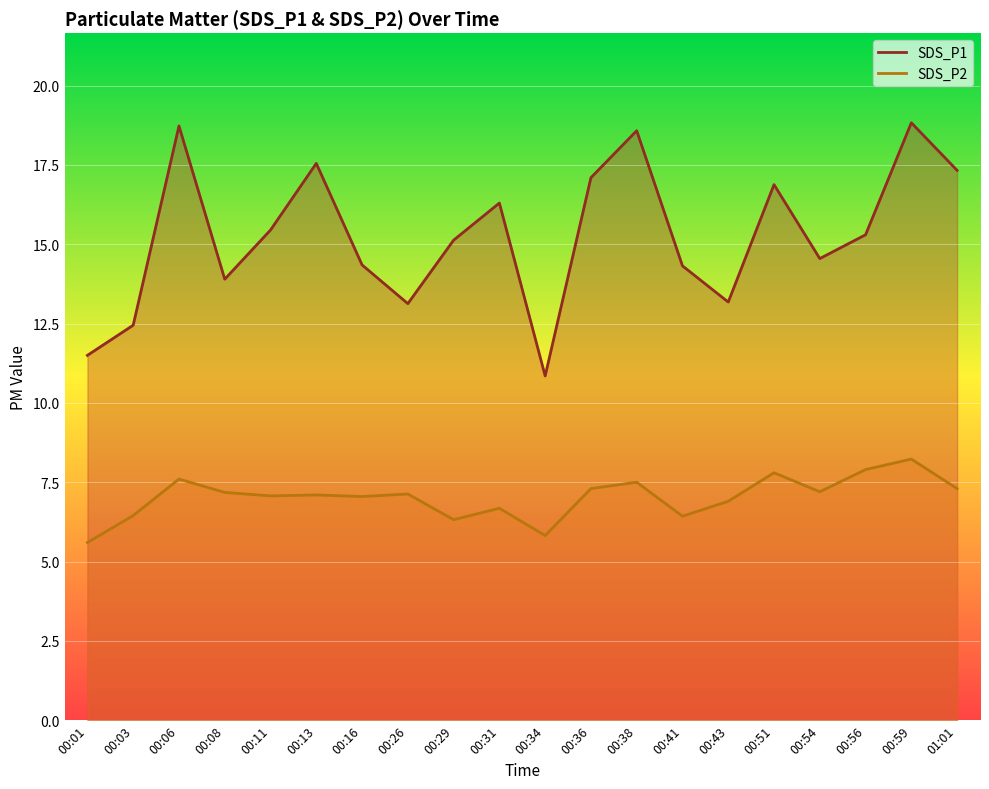

Where is the first local minimum for SDS_P2?

00:11